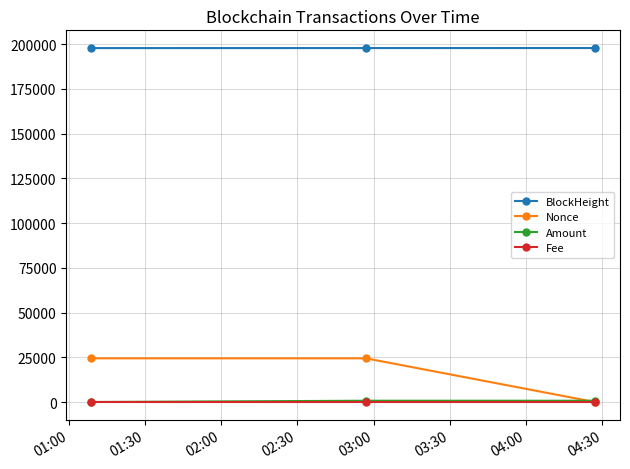

What are all the series names shown in the legend?

BlockHeight, Nonce, Amount, Fee